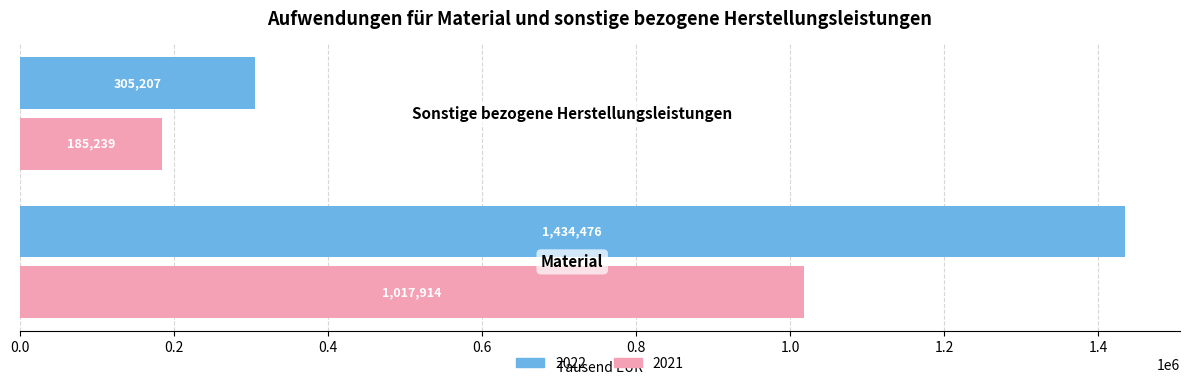

What is the minimum value for 2022?

305207